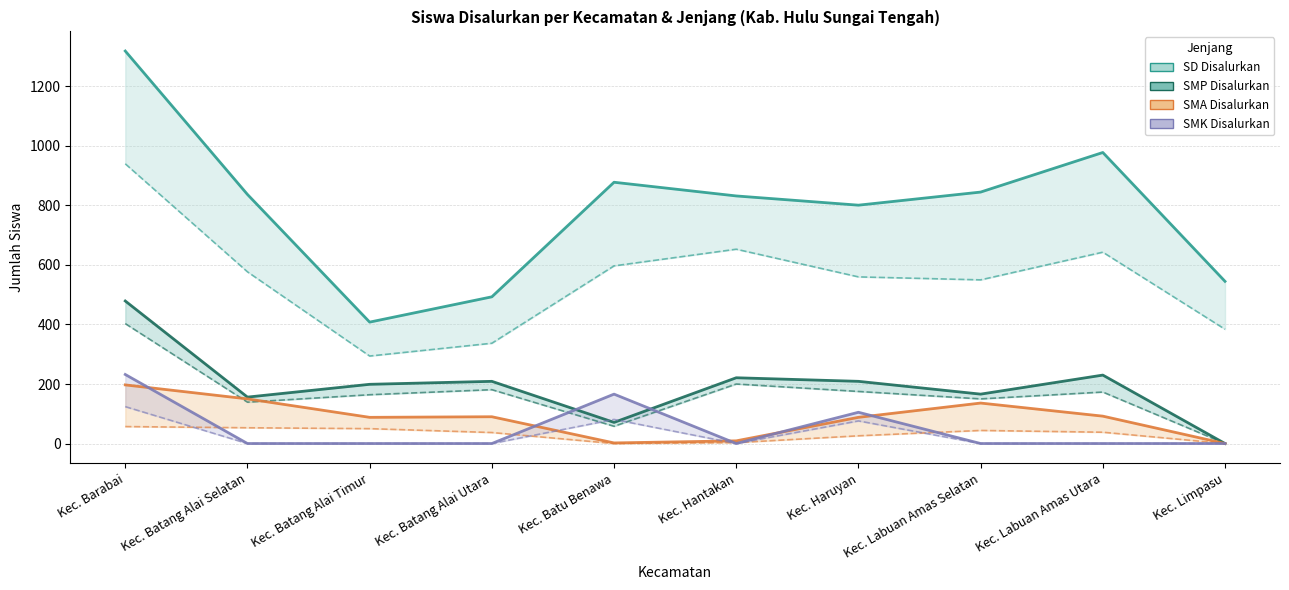

At which label is SMA Disalurkan closest to 98?

Kec. Labuan Amas Utara